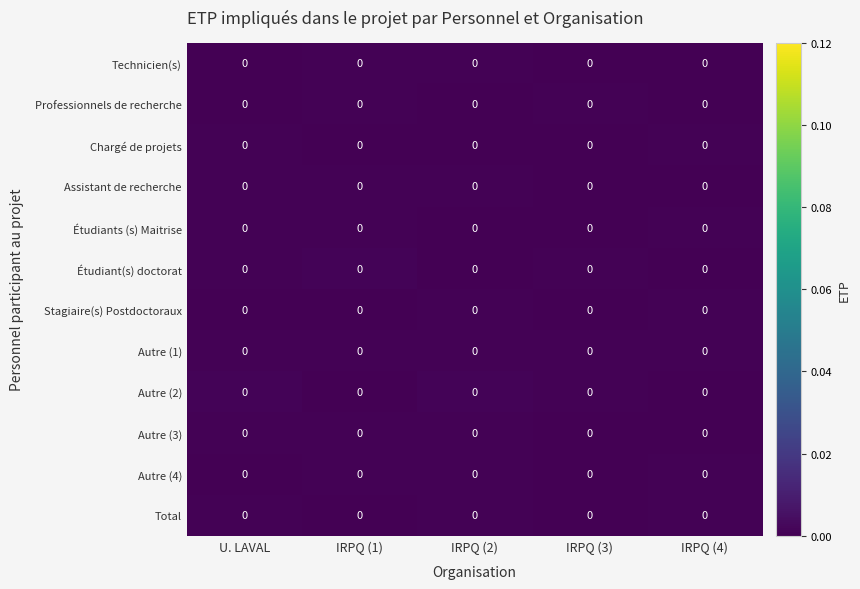

Count the number of data series in this chart.

12